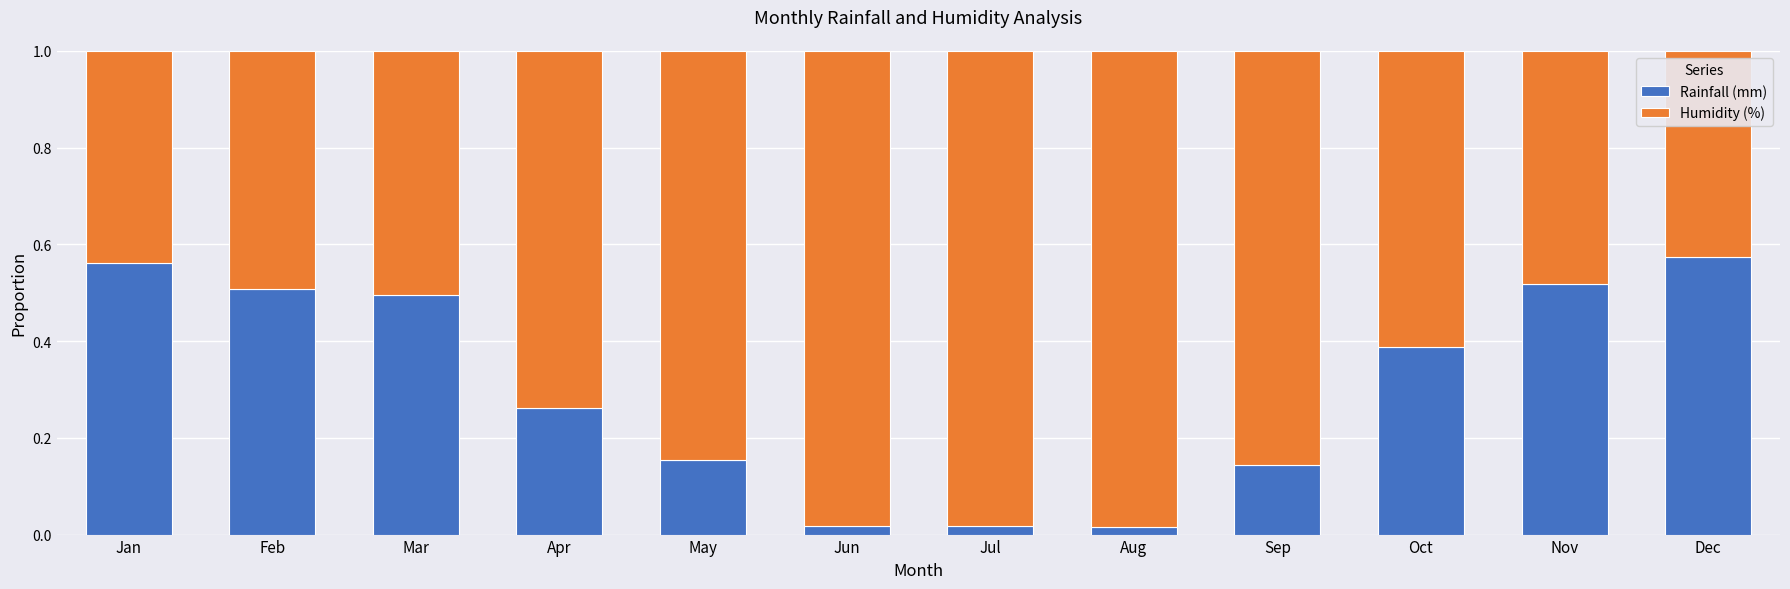

How many series are shown in this chart?

2